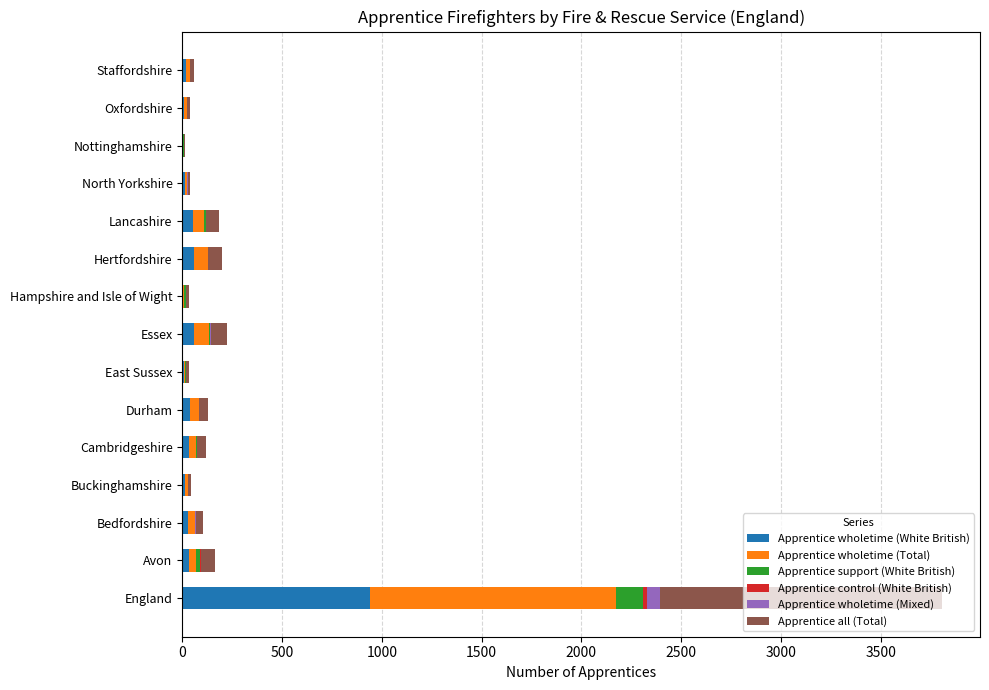

Which category has the highest value in the Apprentice wholetime (White British) series?

England